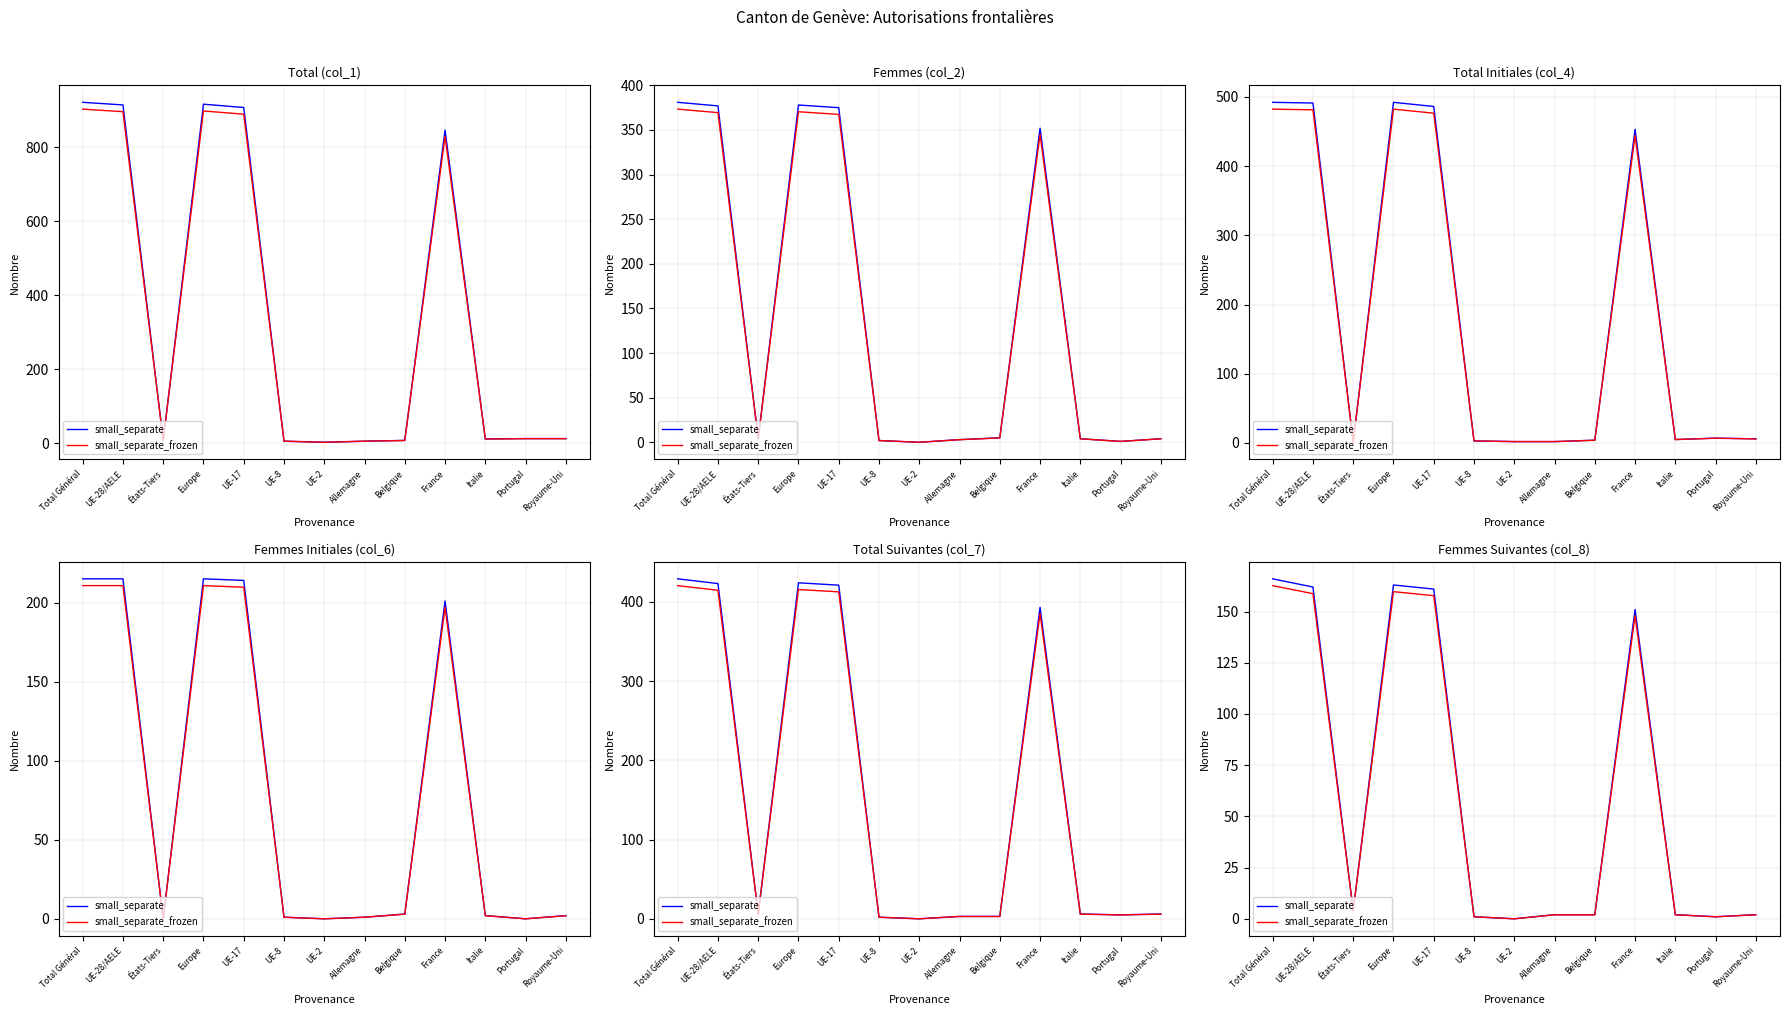

Which has a higher value, Portugal or France?

France